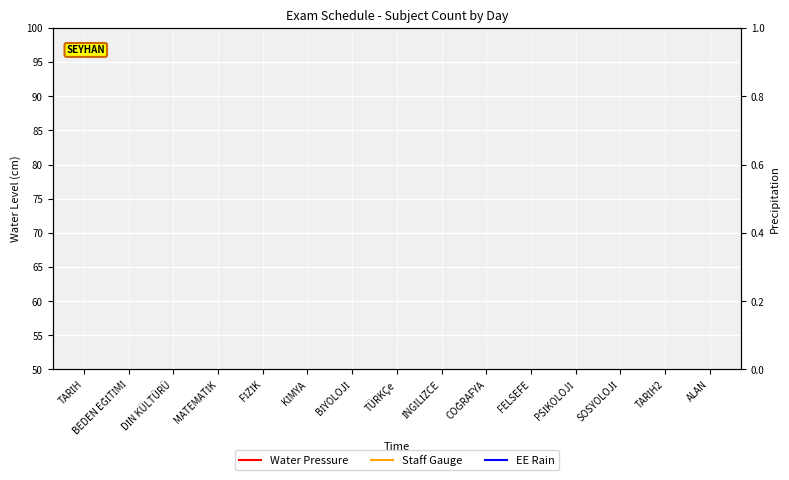

In Staff Gauge, how many points are higher than both neighbors (excluding endpoints)?

2